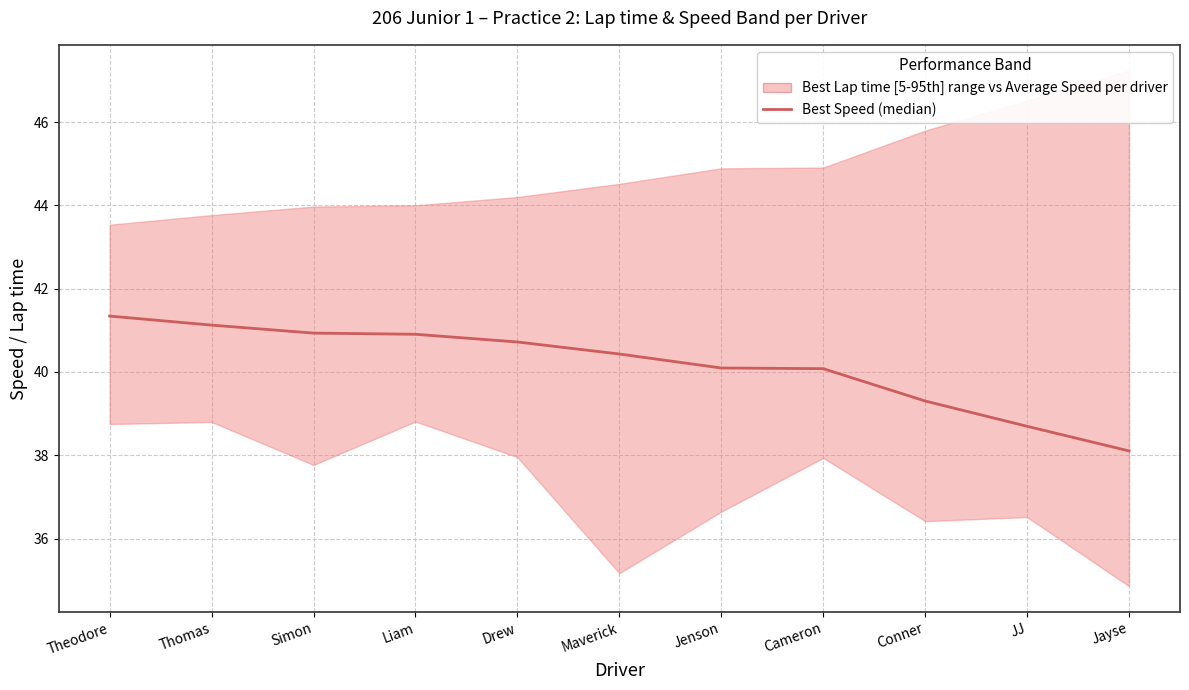

What is the value of the 11th point from the left?

38.1